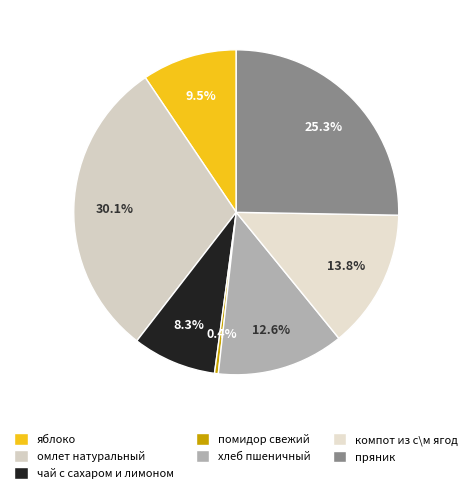

What percentage do компот из с\м ягод and пряник together represent?

39.1%